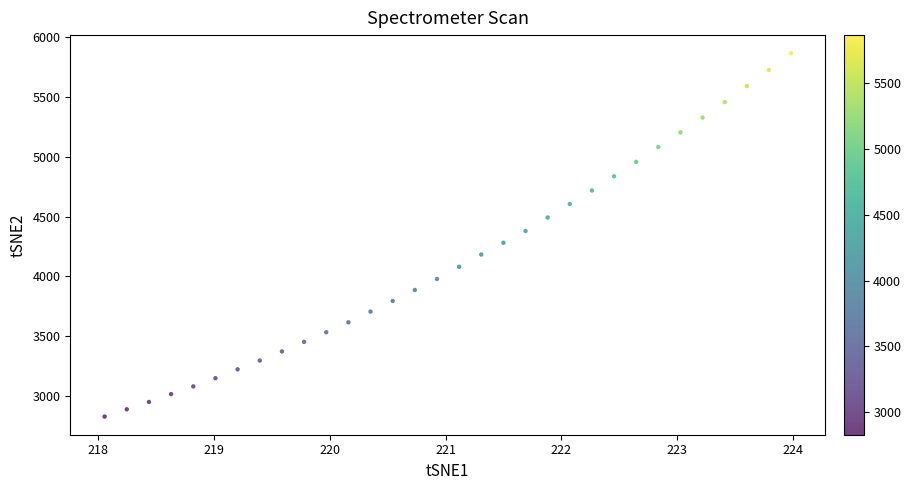

What is the range of Y values (max minus min)?

3040.7